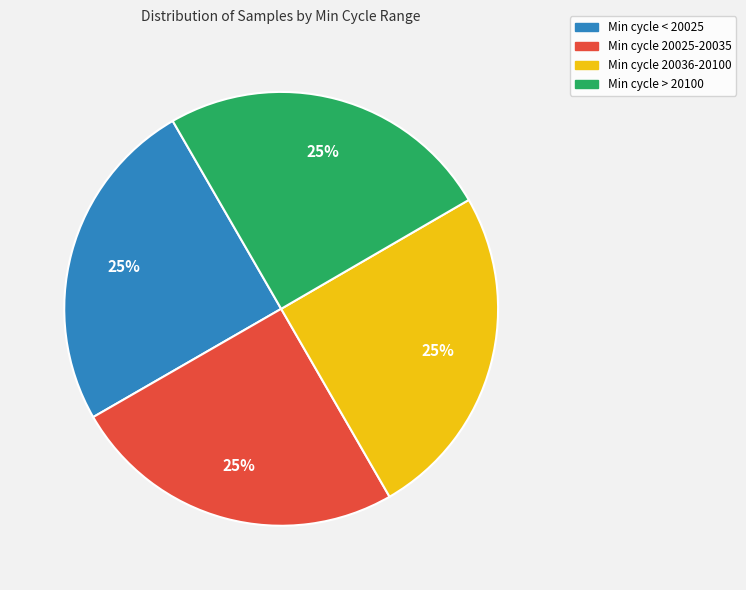

To the nearest percent, what is the average slice percentage?

25%